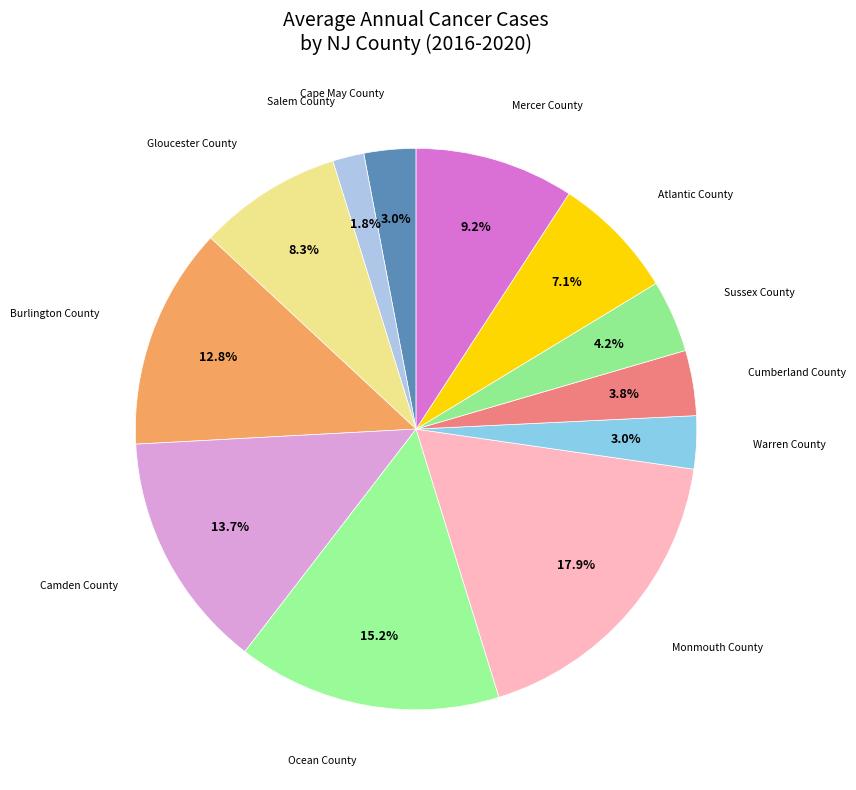

Count the number of slices in the pie.

12